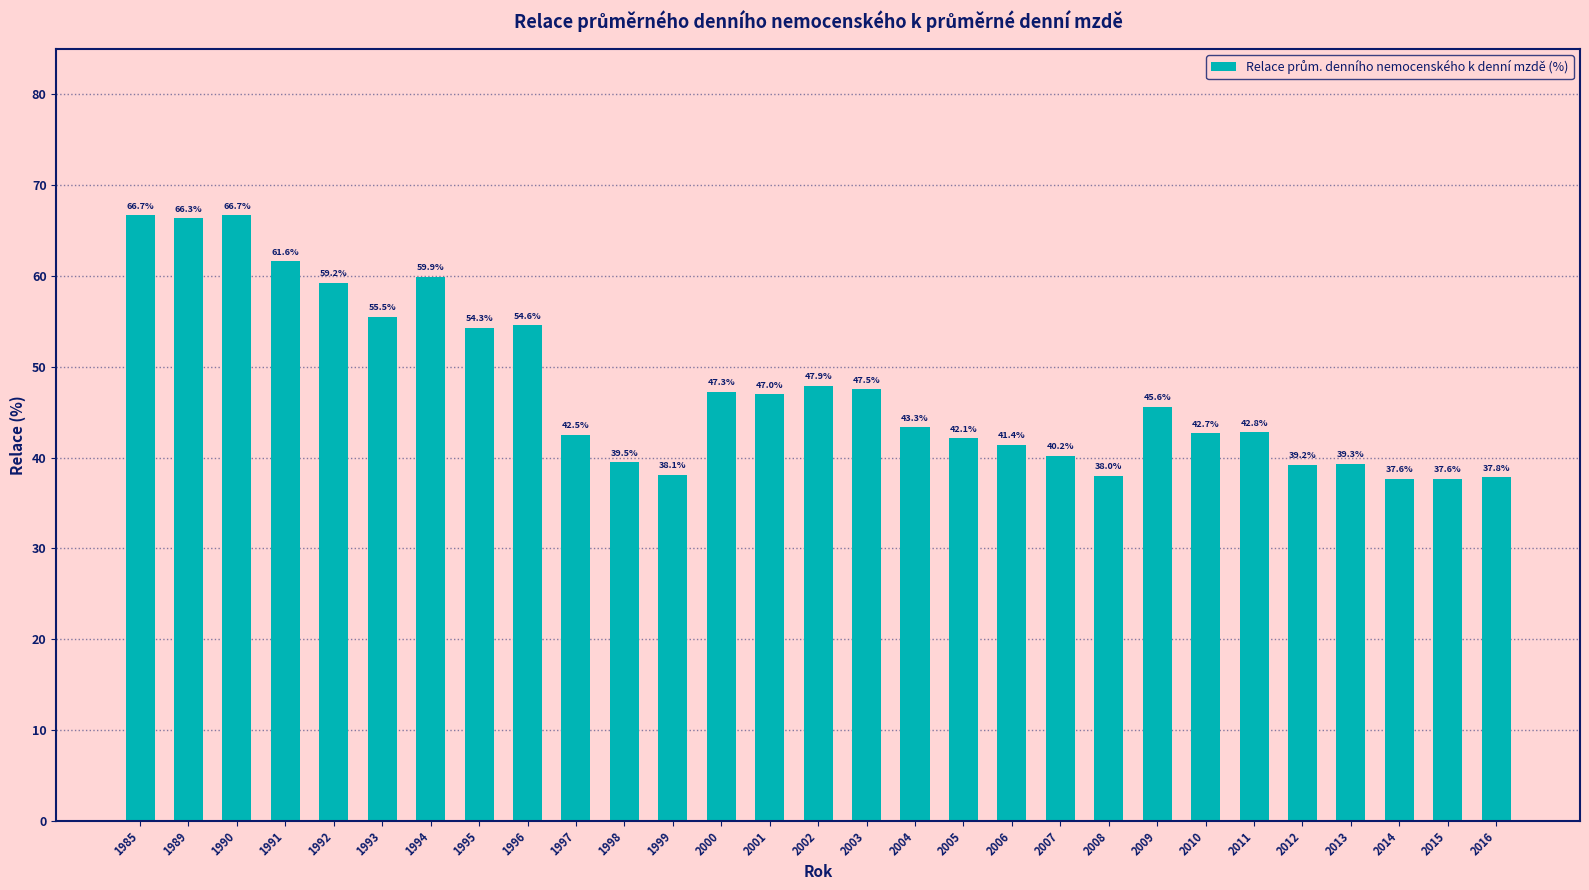

What is the sum of all values?

1382.1